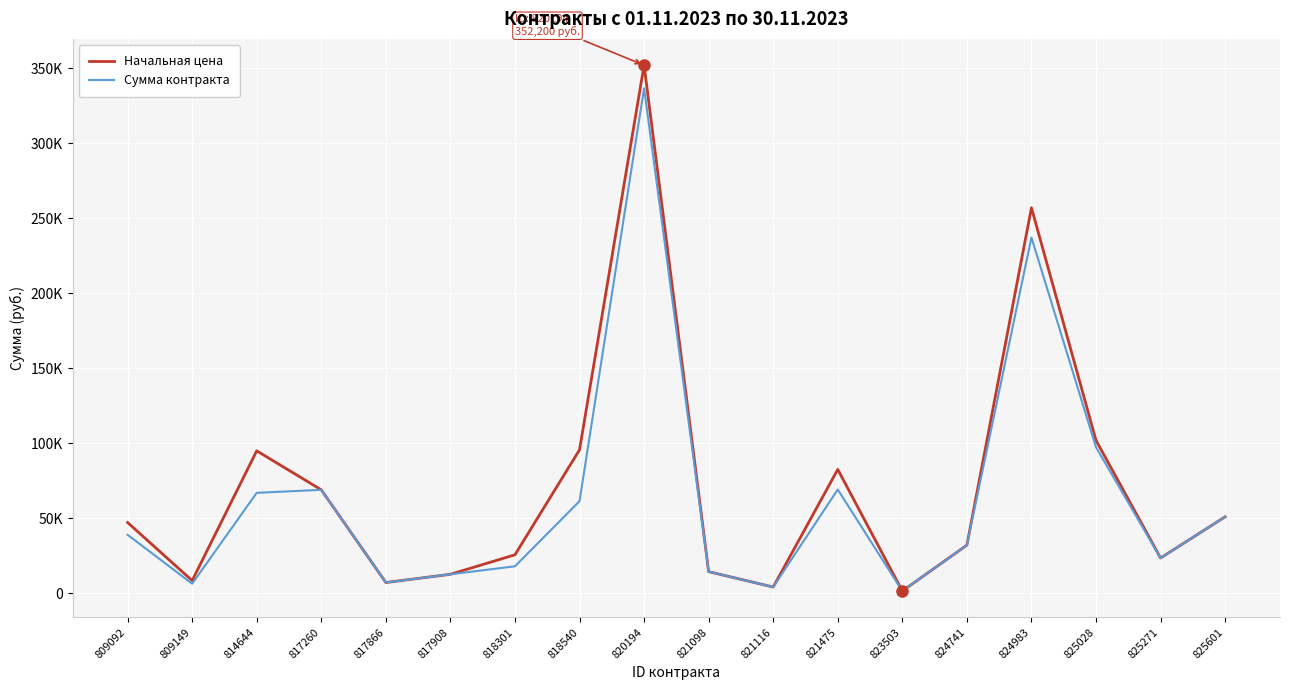

At which category does Начальная цена reach its first local valley?

809149